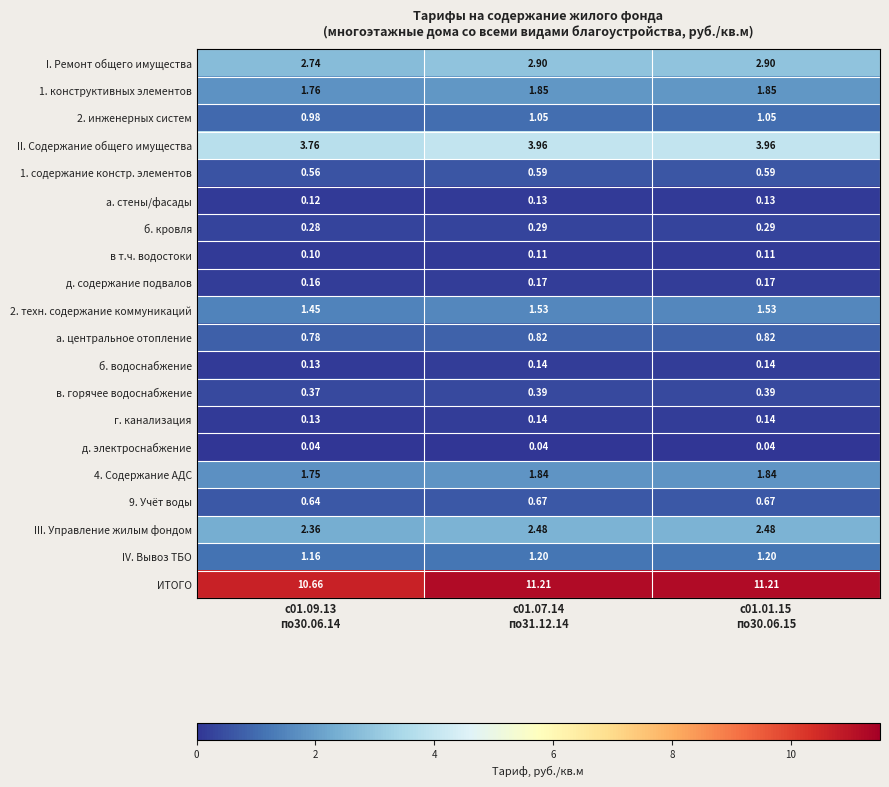

Which series has the widest spread of values?

ИТОГО